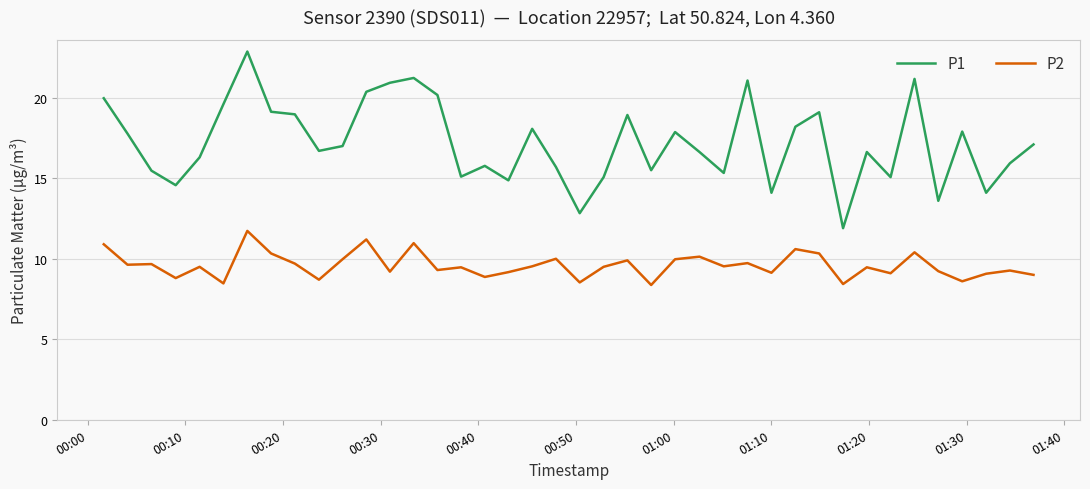

How many series are shown in this chart?

2